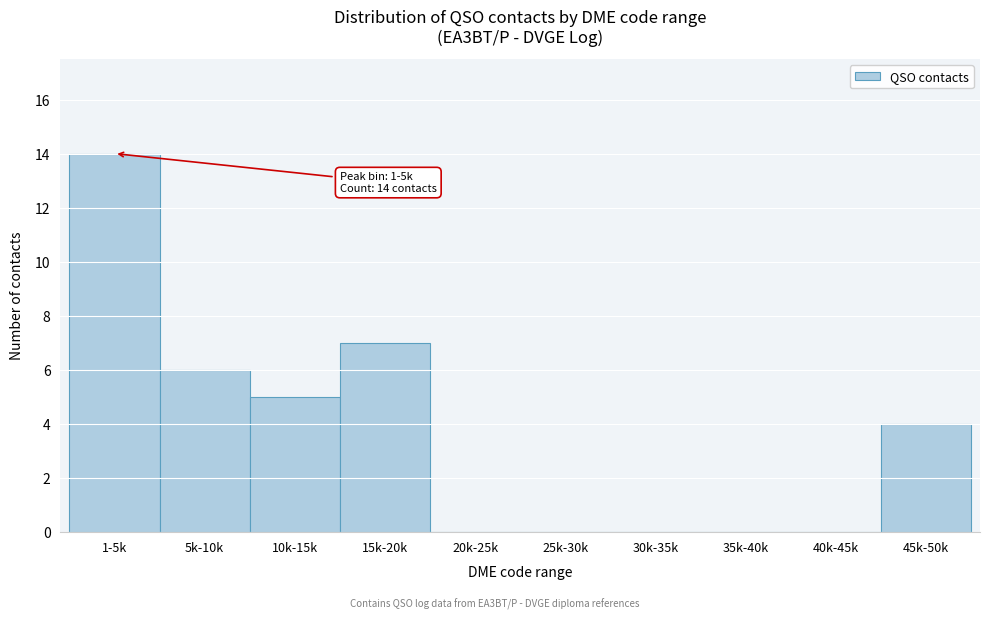

Reading left to right, what are all the values shown in this chart?

1-5k=14	5k-10k=6	10k-15k=5	15k-20k=7	20k-25k=0	25k-30k=0	30k-35k=0	35k-40k=0	40k-45k=0	45k-50k=4